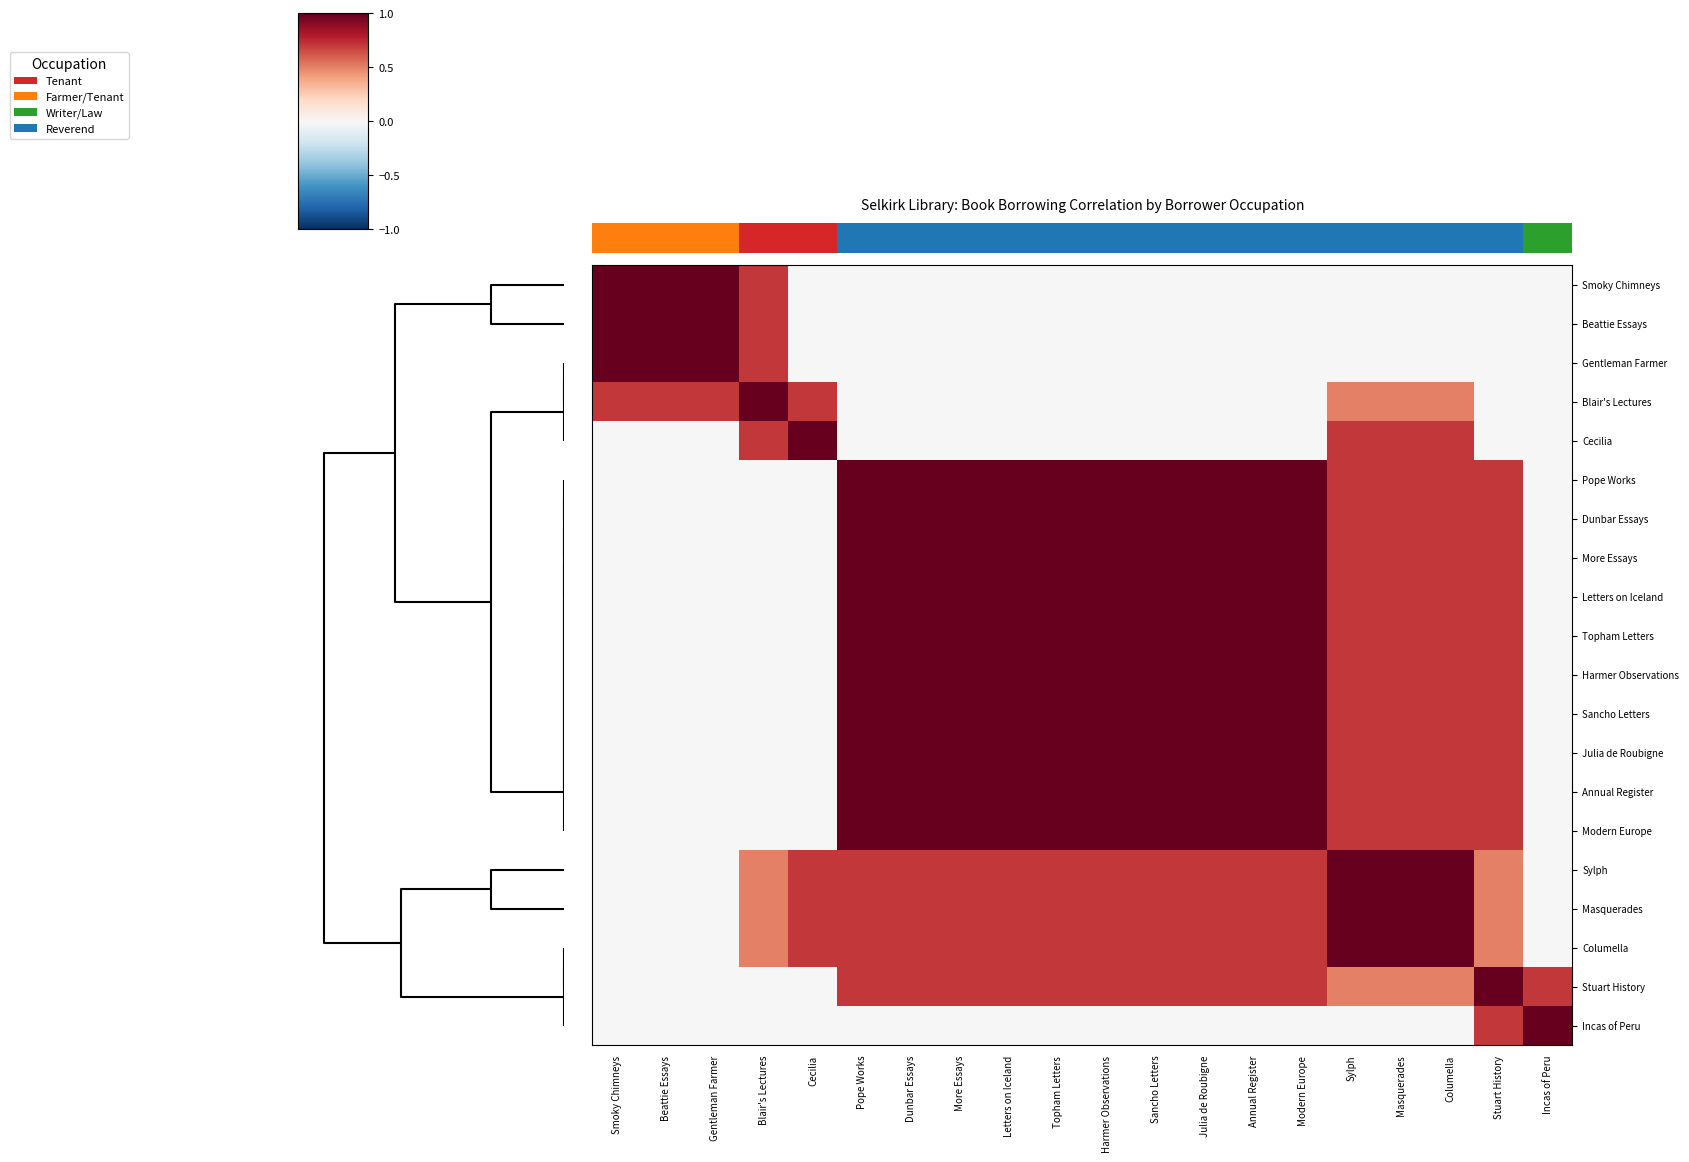

What is the total value across all series at Letters on Iceland?

12.8